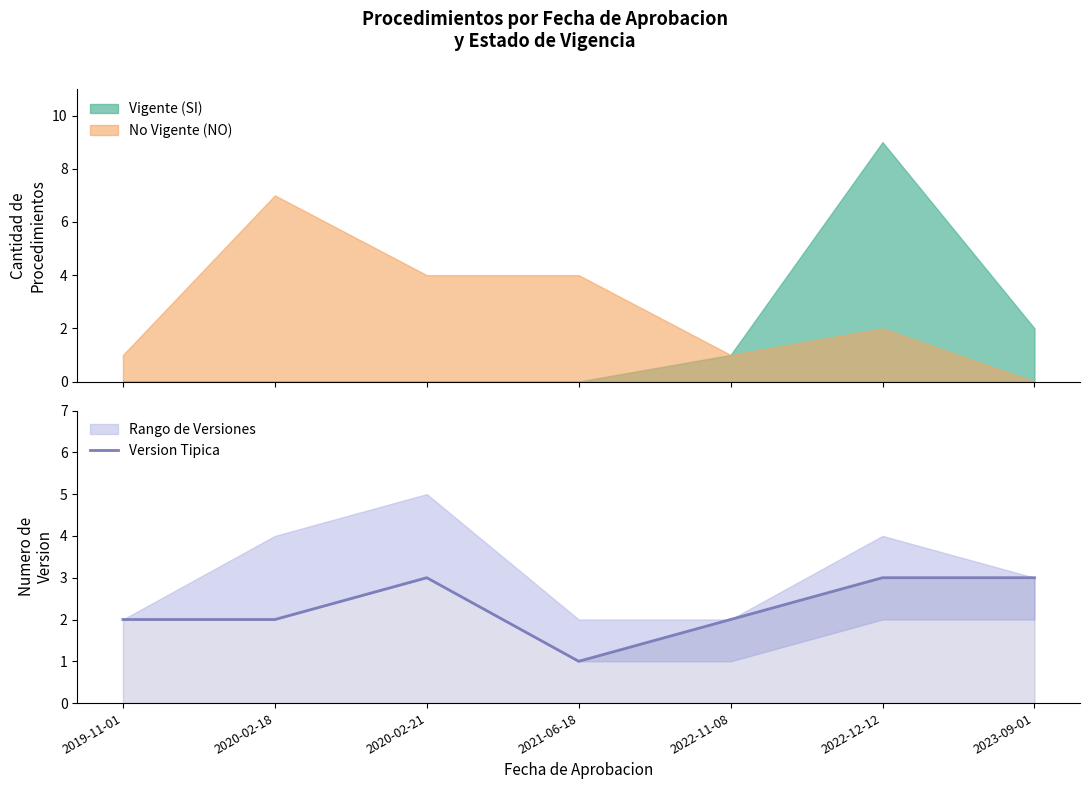

Count the number of values greater than 2.

3